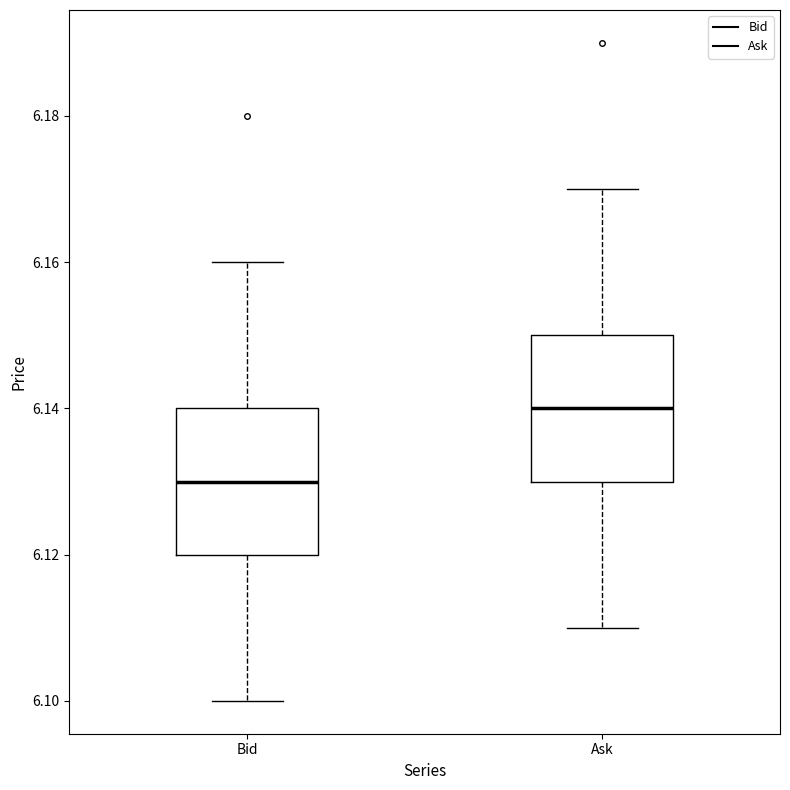

Reading left to right, read every box against the y-axis: the position of its median line, the range the box covers, and the ends of its whiskers. The values are not printed on the chart, so give them approximately, as read against the axis.

Bid: median 6.13, box 6.12 to 6.14, whiskers 6.10 to 6.16
Ask: median 6.14, box 6.13 to 6.15, whiskers 6.11 to 6.17